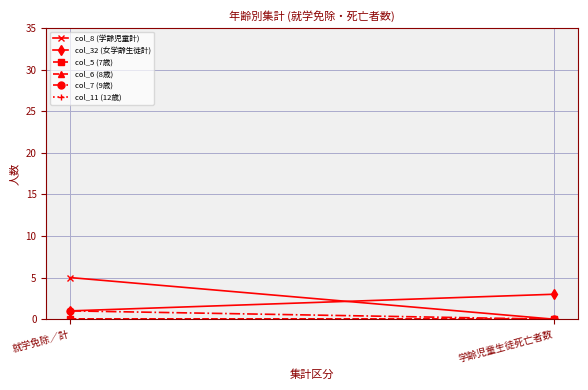

Is it true that col_6 (8歳) equals 0 at 就学免除／計?

True